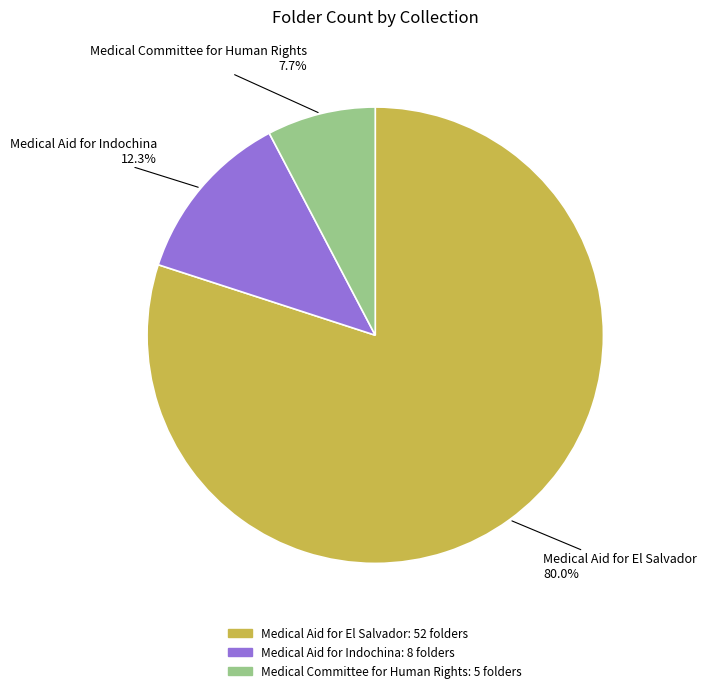

Which category accounts for the majority?

Medical Aid for El Salvador